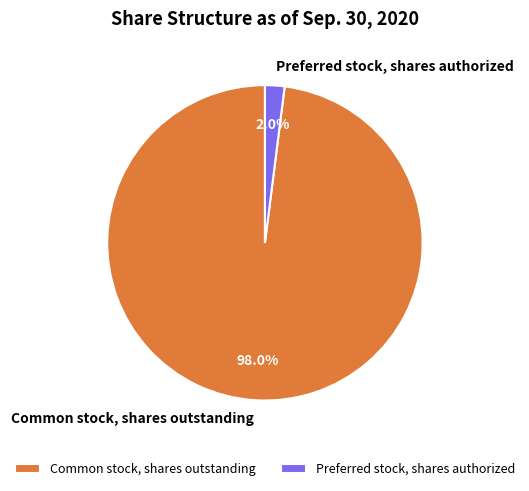

Which has a higher value, Preferred stock, shares authorized or Common stock, shares outstanding?

Common stock, shares outstanding